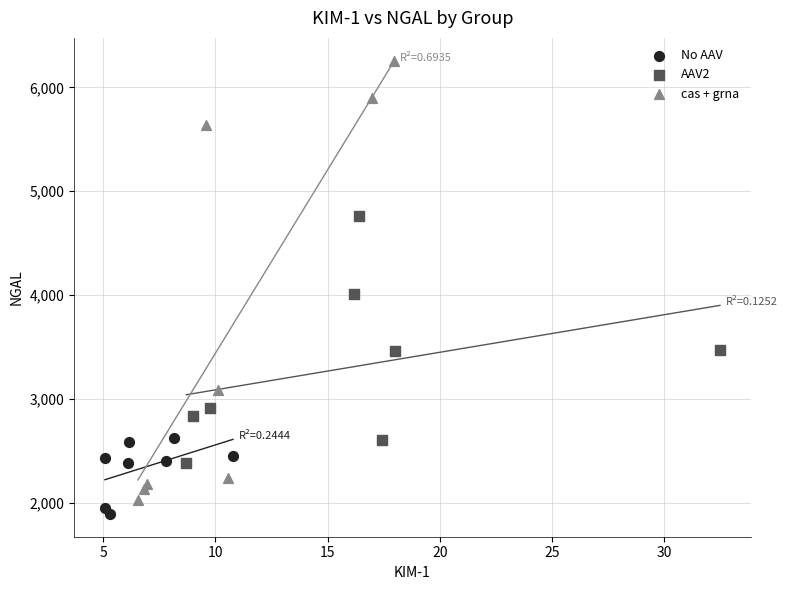

Which series contains the highest Y value?

cas + grna